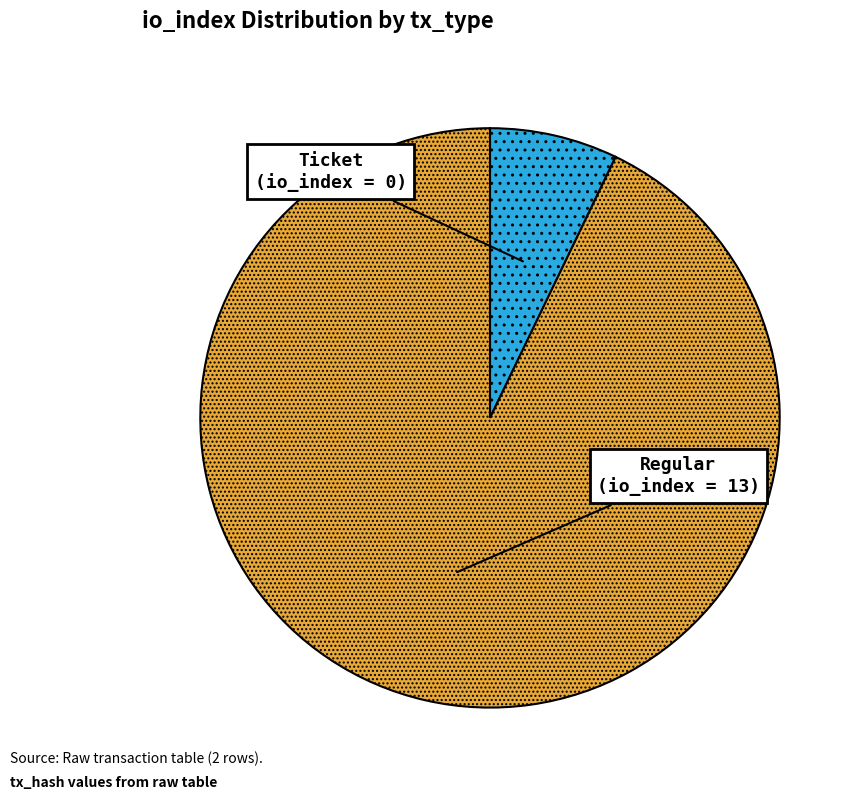

Is the sum of Regular and Ticket greater than half?

Yes